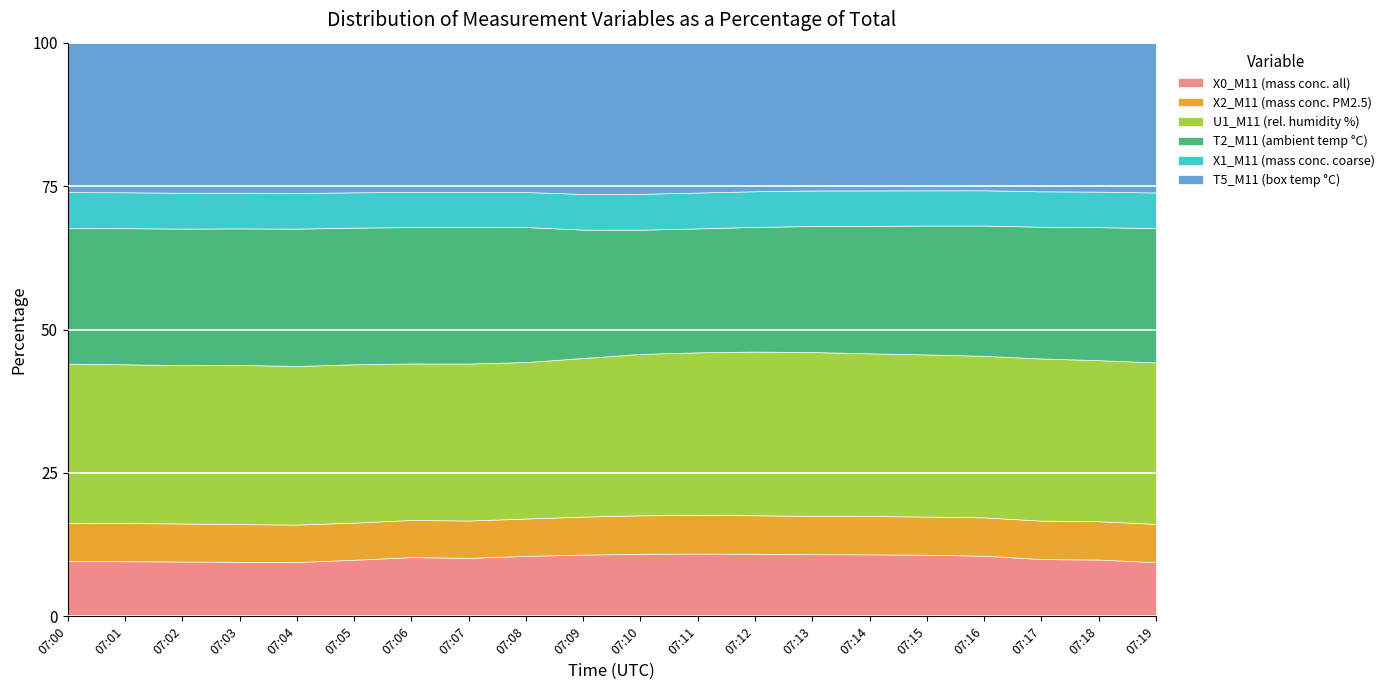

What is the highest value of the X0_M11 (mass conc. all) series?

11.0